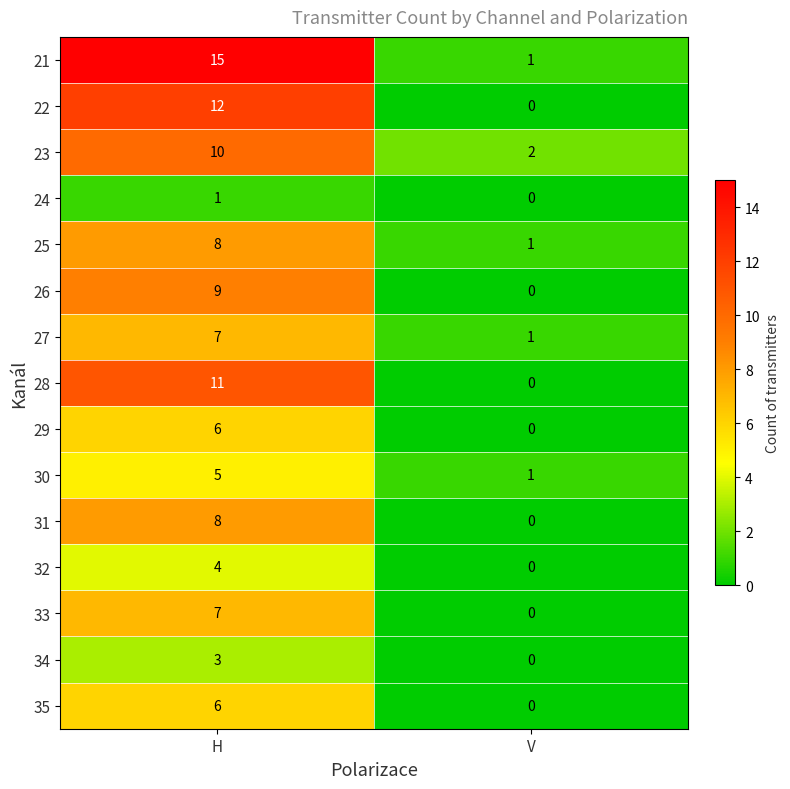

What is the difference between the maximum and minimum values in the 28 series?

11